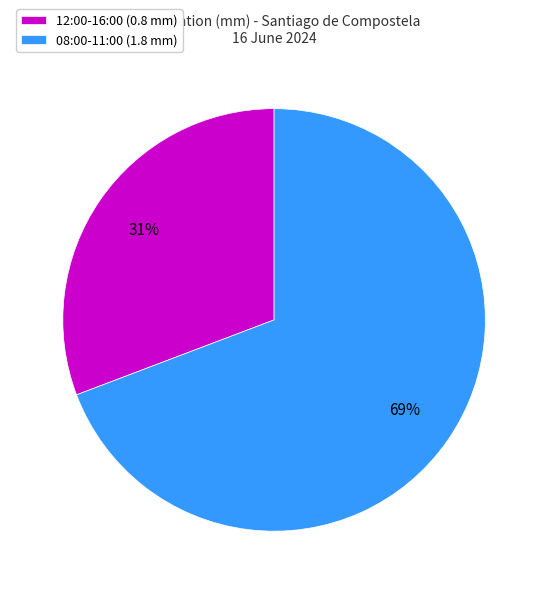

Which category has the smallest portion of the pie?

12:00-16:00 (0.8 mm)